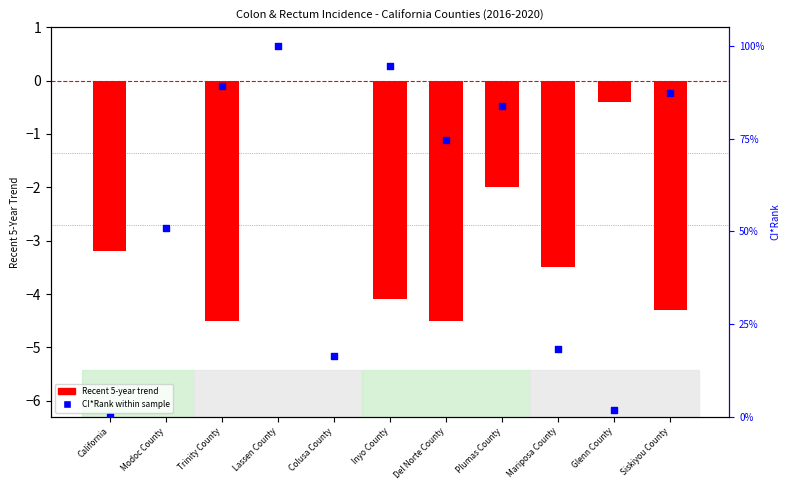

What is the total value across all series at Mariposa County?

14.7